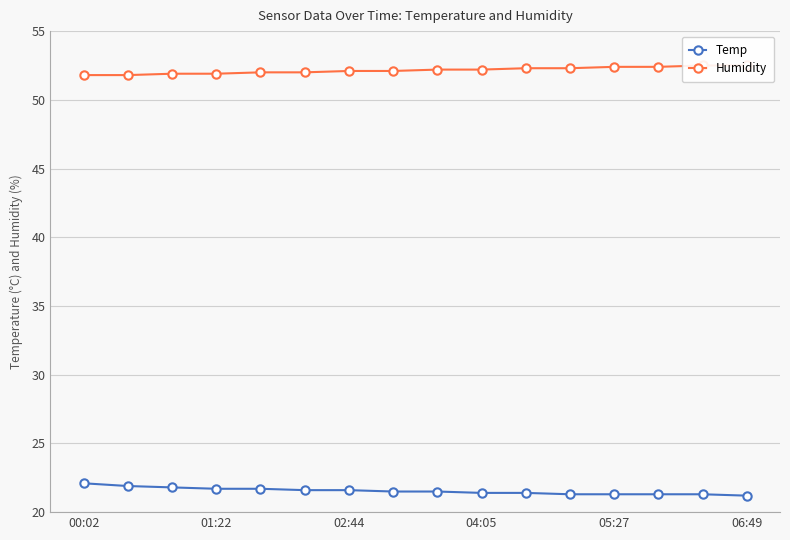

What is the maximum value shown in the chart?

52.5